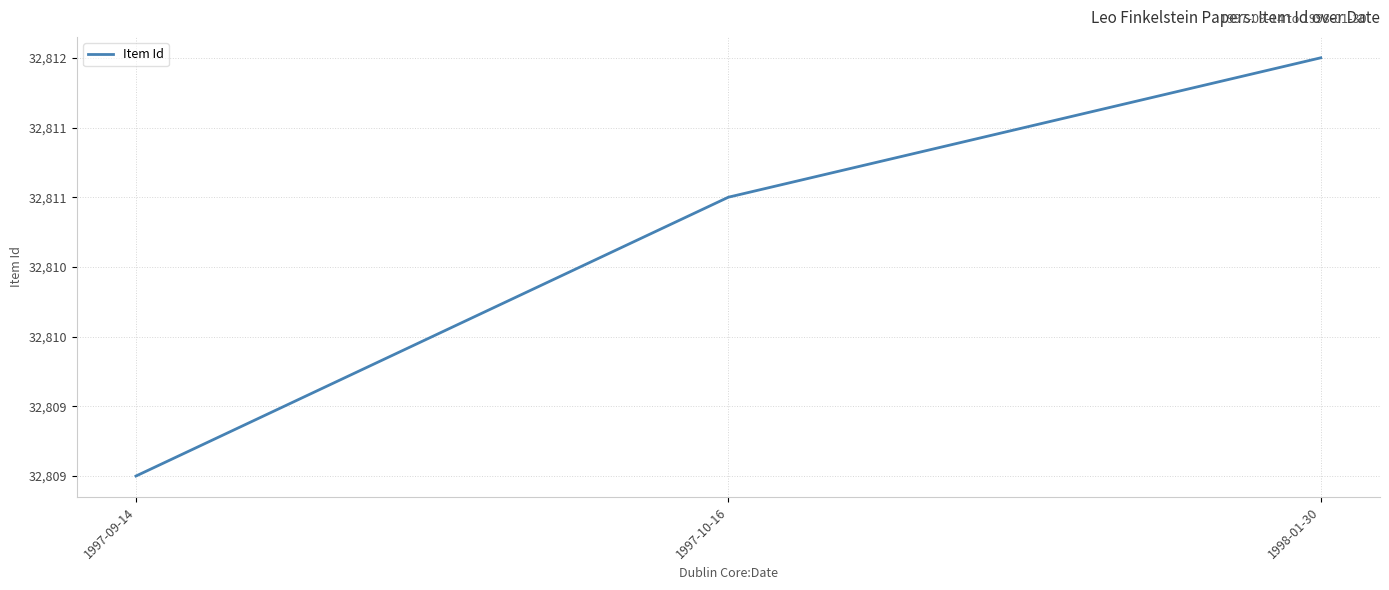

What is the difference between the values at 1997-09-14 and 1998-01-30?

3